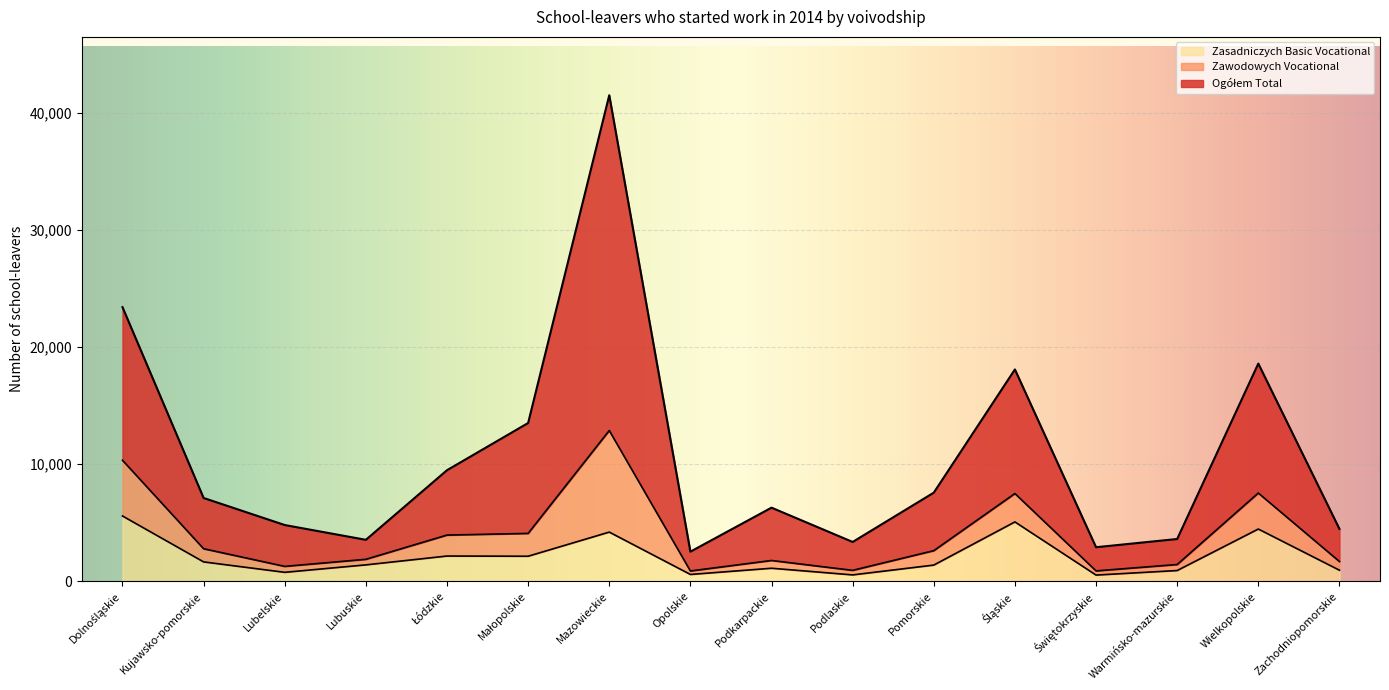

Which series has the largest range (max minus min)?

Ogółem Total